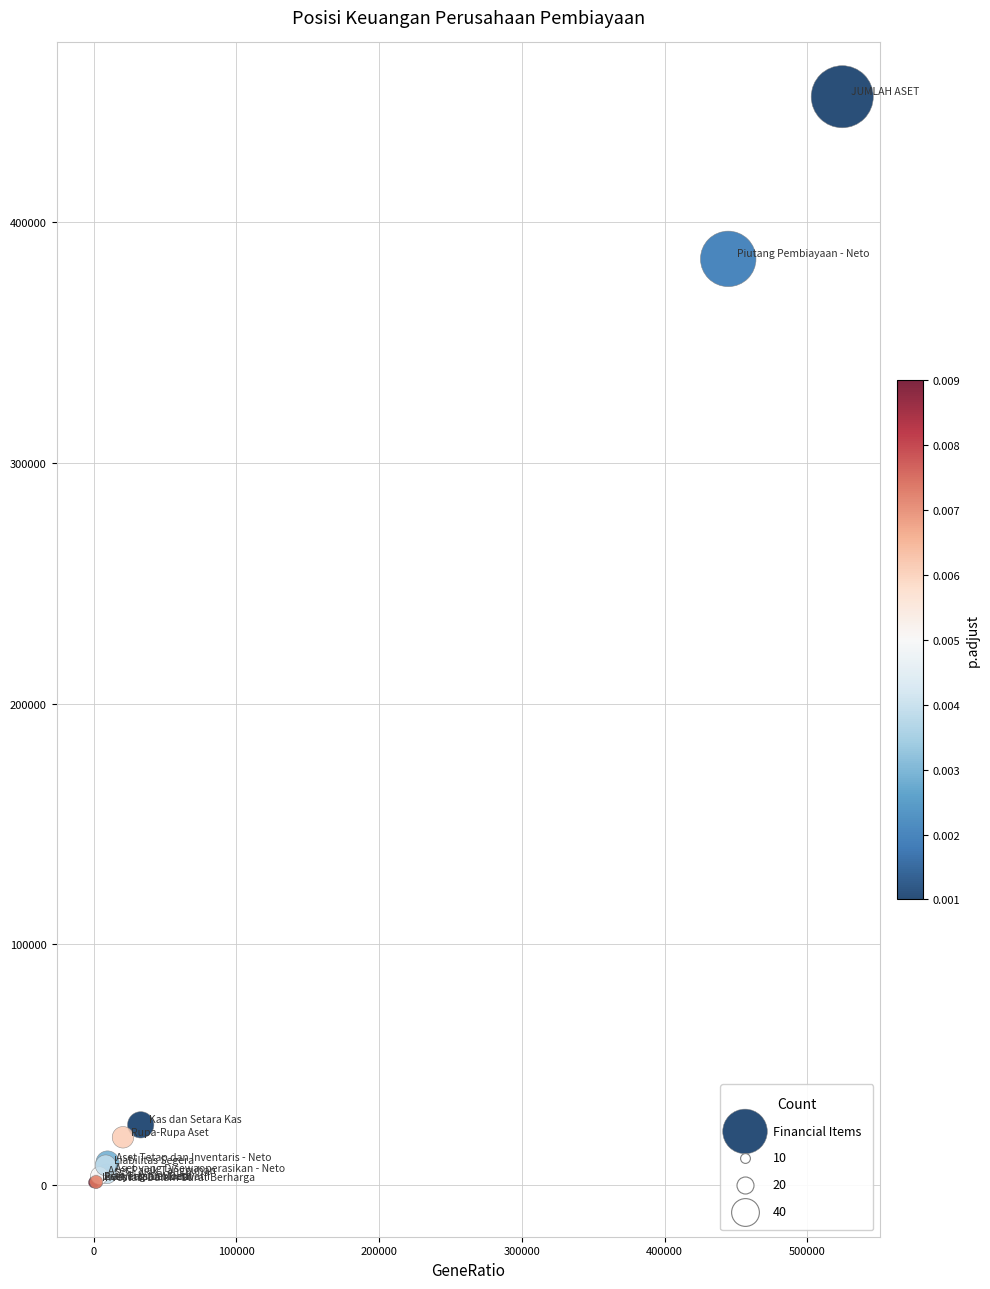

What Y value in the scatter plot is closest to 226563?

384633.0